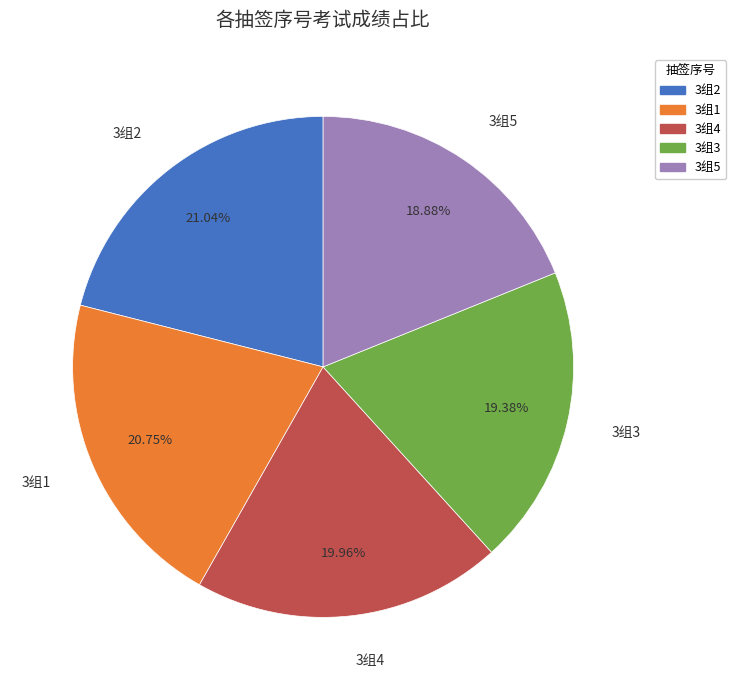

What percentage do 3组3 and 3组5 together represent?

38.3%